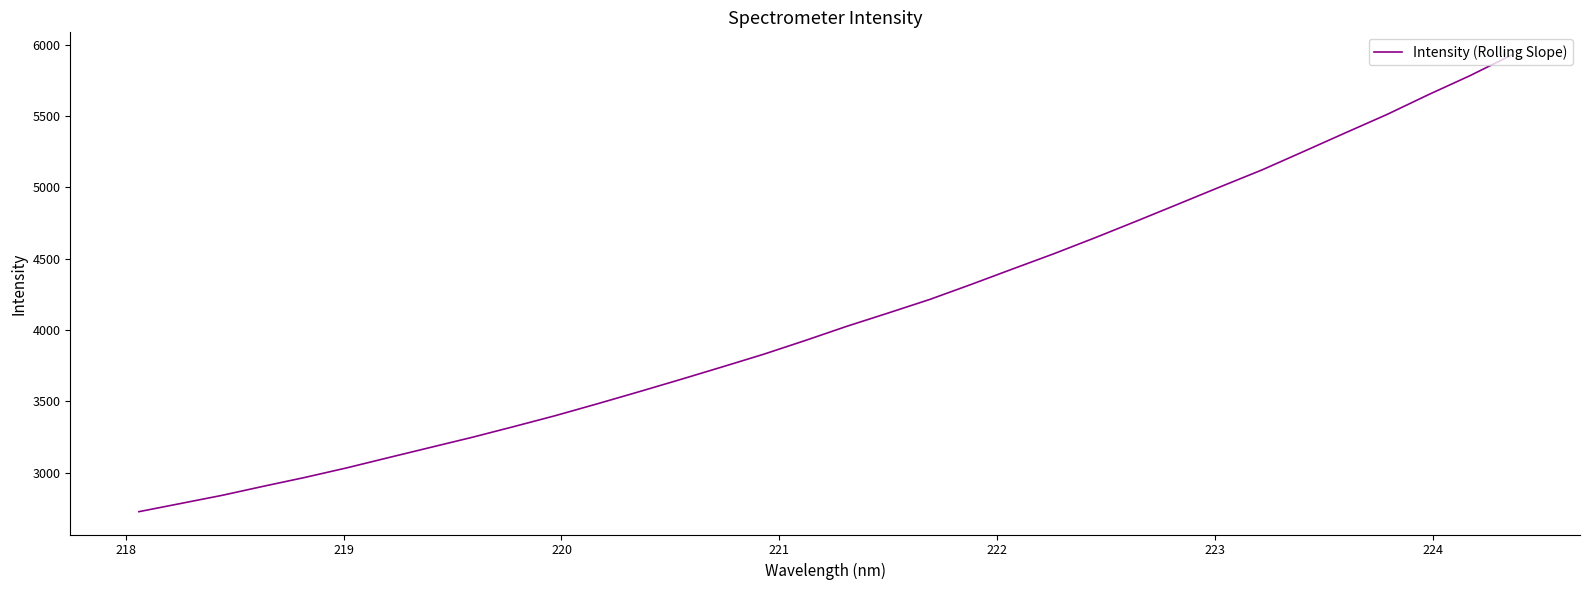

What is the difference between the maximum and minimum values?

3199.1